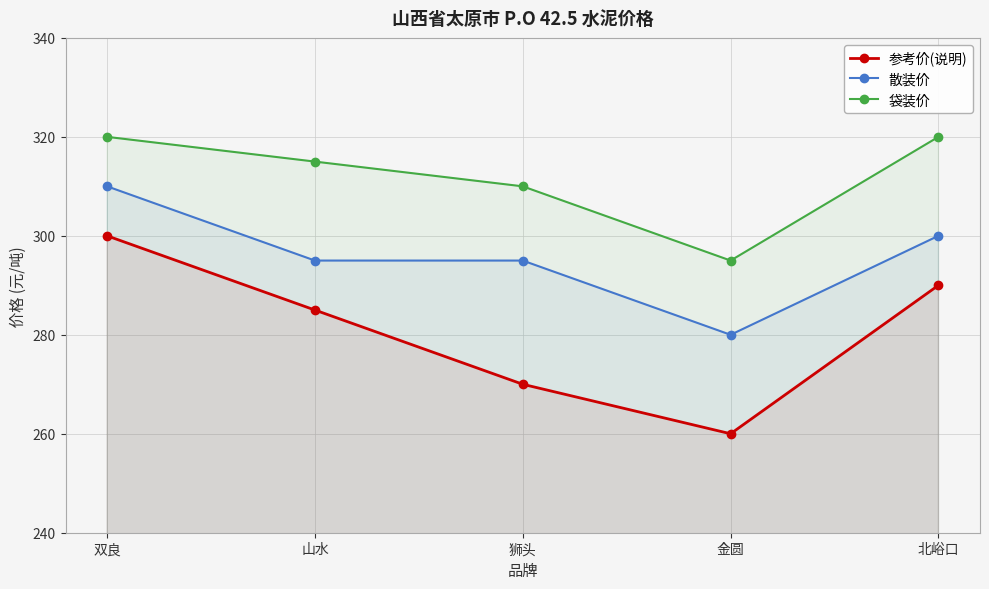

The 袋装价 series shows 167 at 双良. True or false?

False